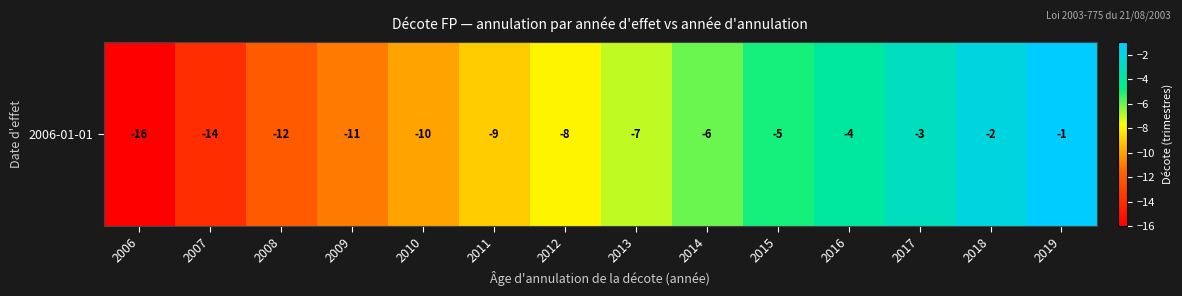

Between 2013 and 2008, which is larger?

2013